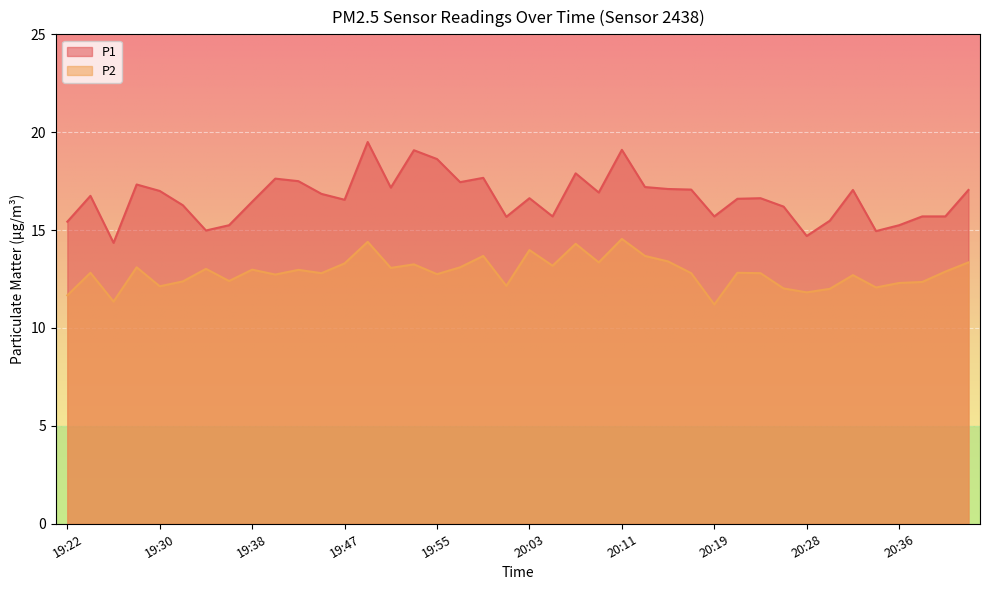

Which series changed the most between 19:51 and 20:40?

P1